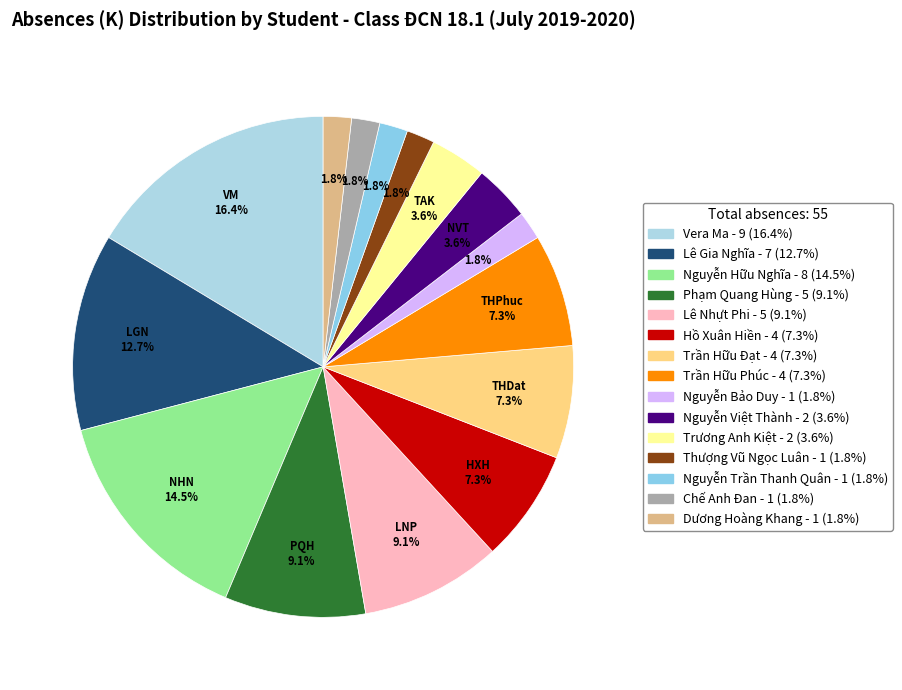

The Nguyễn Bảo Duy slice represents 1% of the pie. True or false?

False